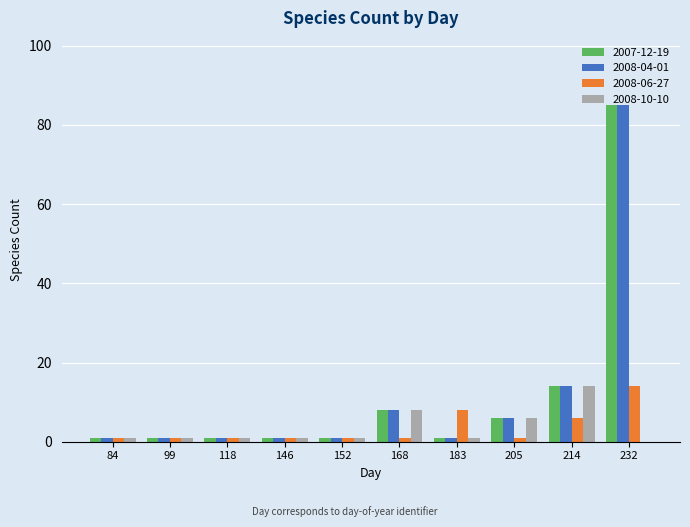

Reading left to right, list all the values displayed in this chart.

2007-12-19: 1	1	1	1	1	8	1	6	14	85
2008-04-01: 1	1	1	1	1	8	1	6	14	85
2008-06-27: 1	1	1	1	1	1	8	1	6	14
2008-10-10: 1	1	1	1	1	8	1	6	14	0